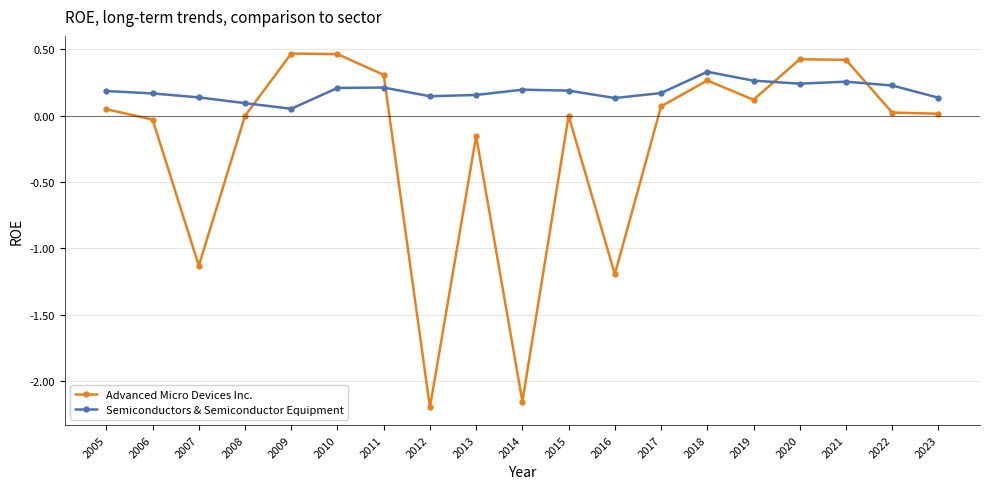

Between 2020 and 2023, which series saw the biggest shift?

Advanced Micro Devices Inc.